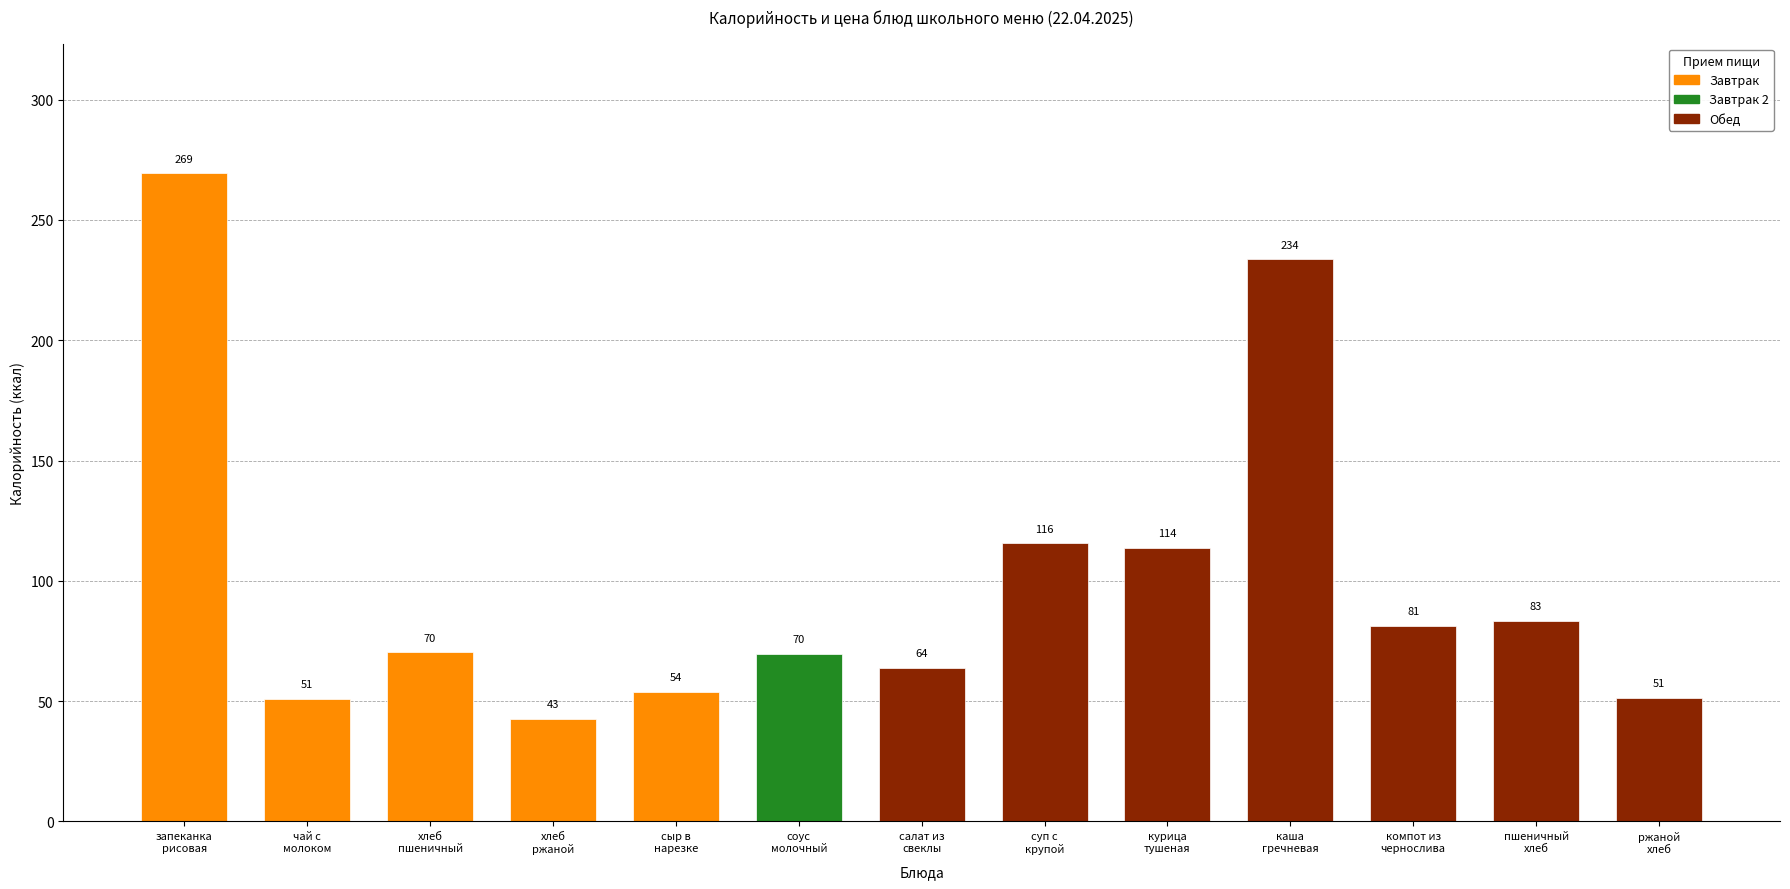

Read the Калорийность value at каша гречневая рассыпчатая.

233.7